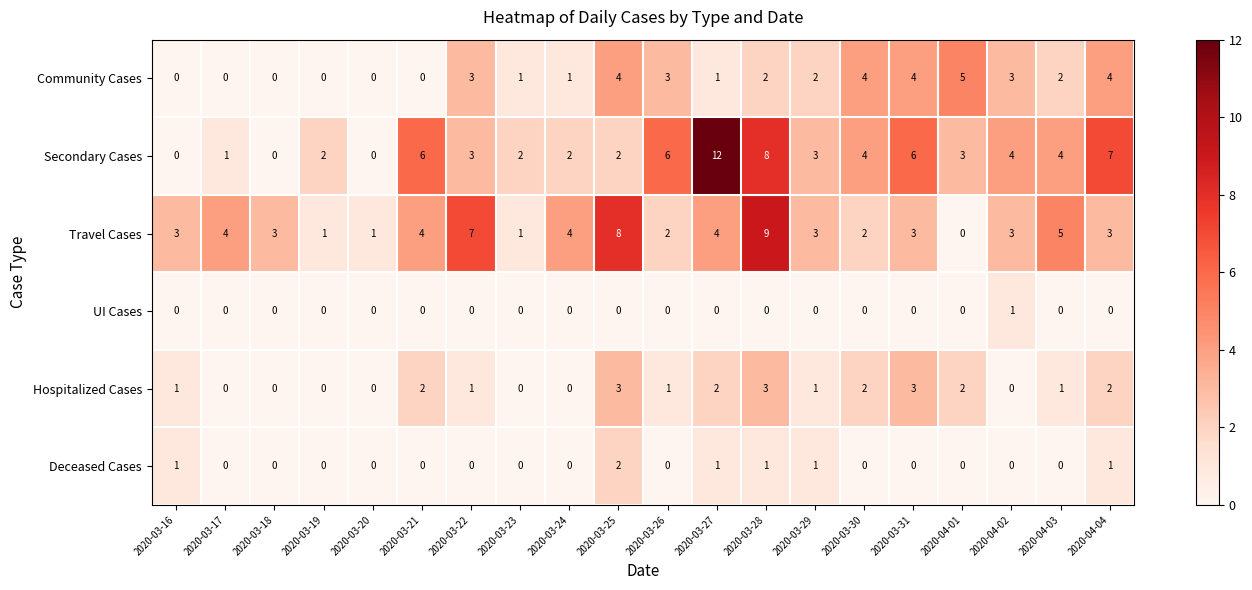

What is the sum of all Community Cases values?

39